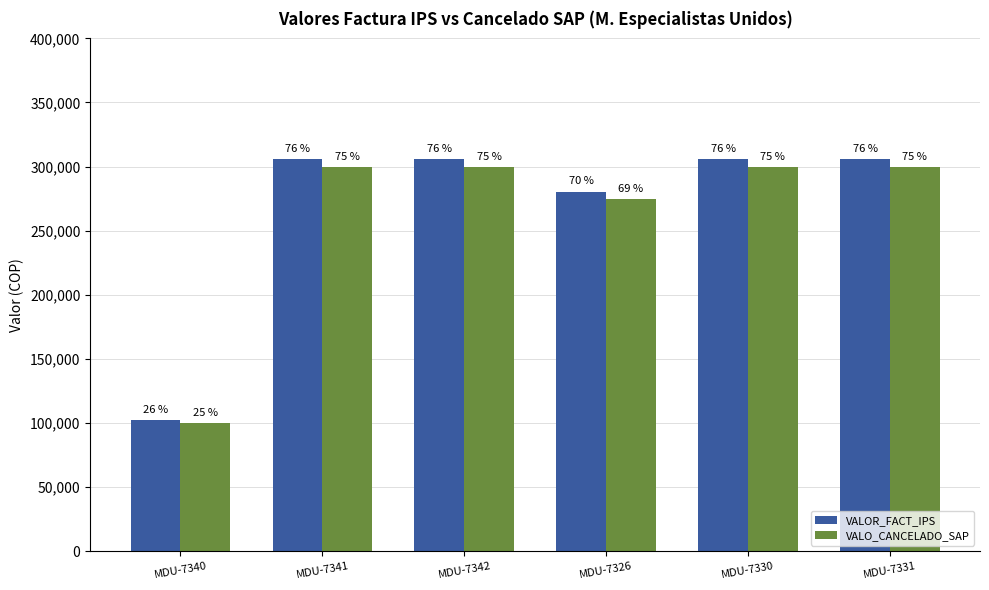

Reading right to left, extract all data points from this chart.

VALOR_FACT_IPS: MDU-7331=306000	MDU-7330=306000	MDU-7326=280500	MDU-7342=306000	MDU-7341=306000	MDU-7340=102000
VALO_CANCELADO_SAP: MDU-7331=299880	MDU-7330=299880	MDU-7326=274890	MDU-7342=299880	MDU-7341=299880	MDU-7340=99960